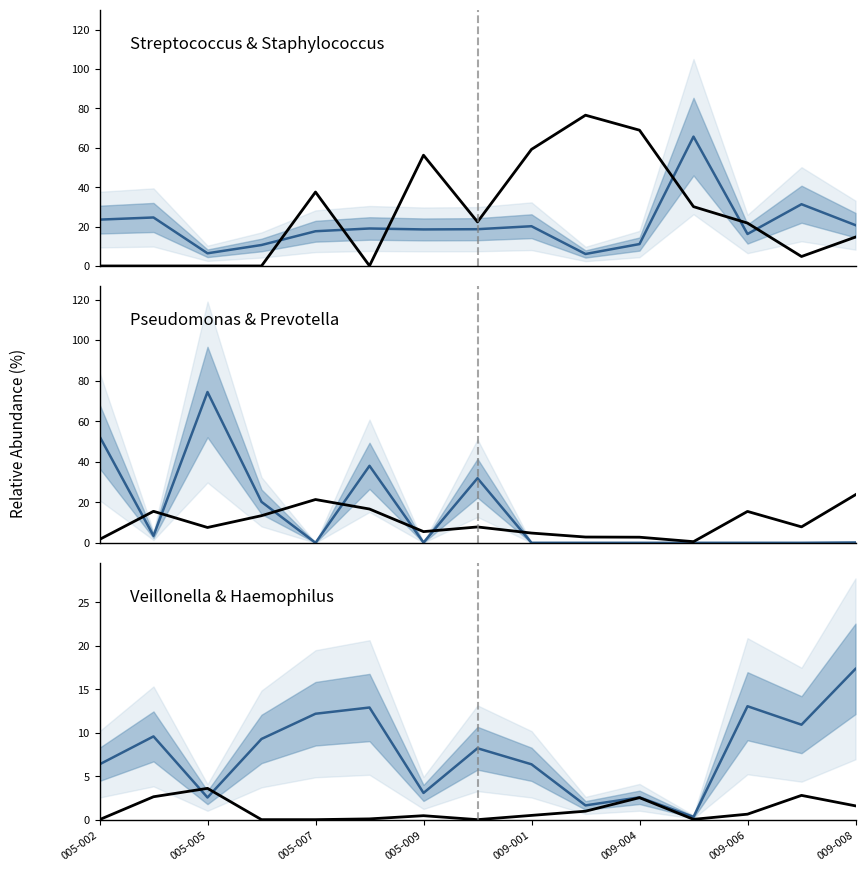

Which series ends up on top after the final intersection of Pseudomonas and Streptococcus?

Pseudomonas